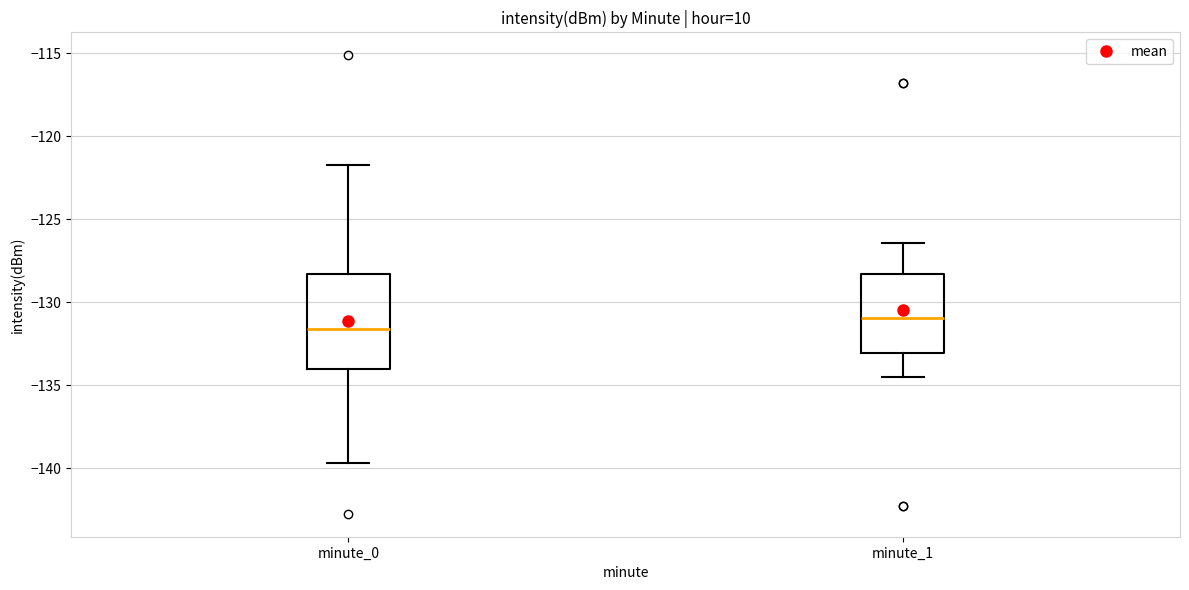

Reading left to right, transcribe this box plot: for each box, give where its median line is, the range the box spans, and where its two whiskers end, as read against the y-axis. The values are not printed on the chart, so give them approximately, as read against the axis.

minute_0: median -131.5, box -134.0 to -128.5, whiskers -139.5 to -122.0
minute_1: median -131.0, box -133.0 to -128.5, whiskers -134.5 to -126.5